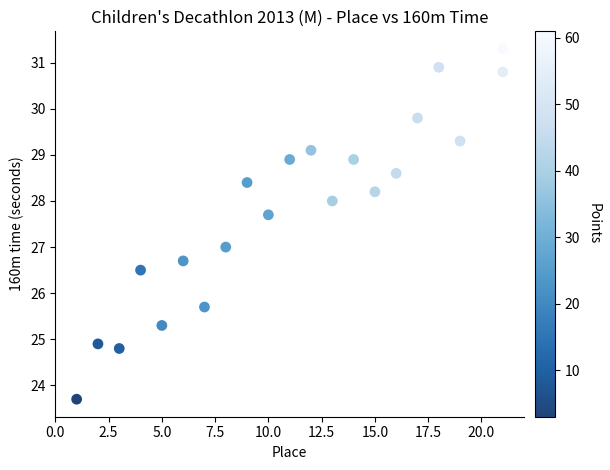

What is the range of Y values (max minus min)?

7.6